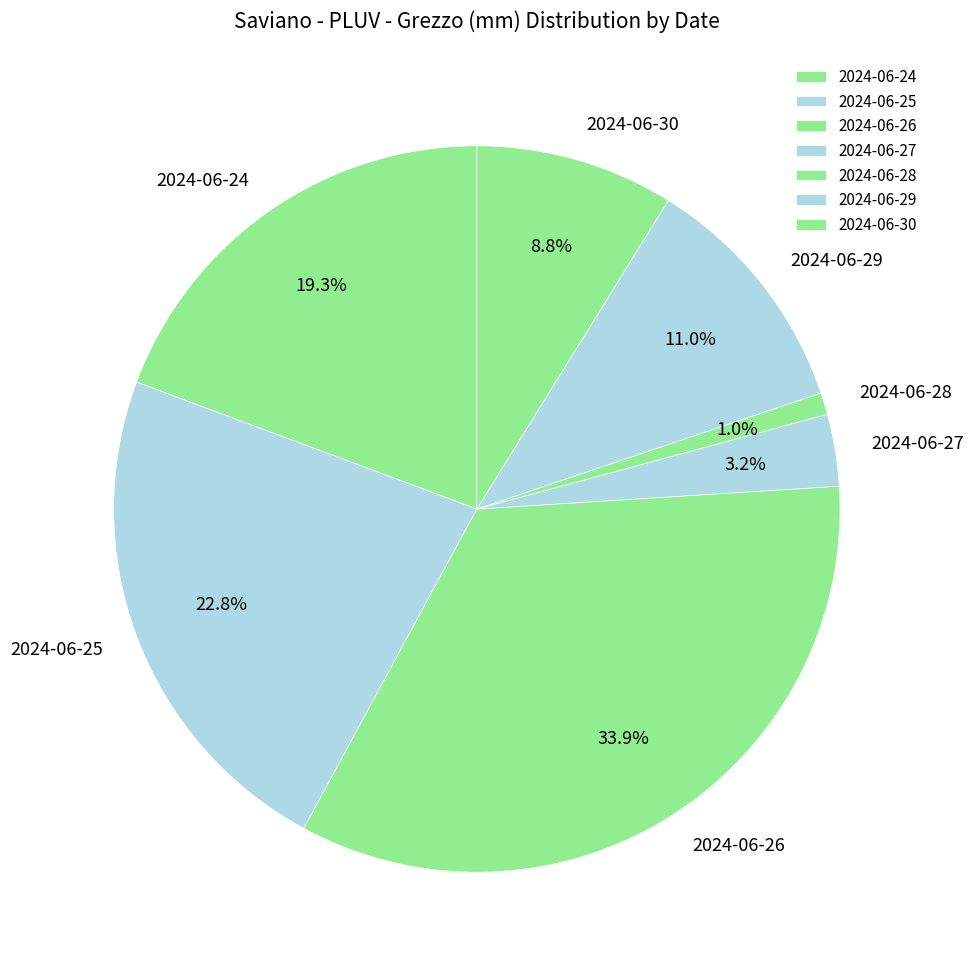

To the nearest percent, what is the difference between the largest and smallest slice percentages?

33%